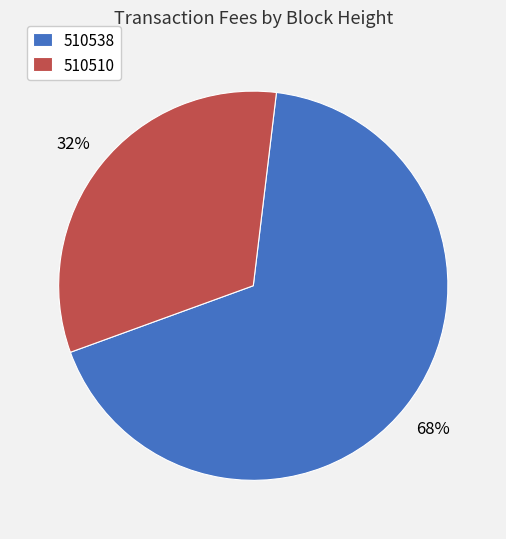

Rank the categories by value from highest to lowest.

510538, 510510